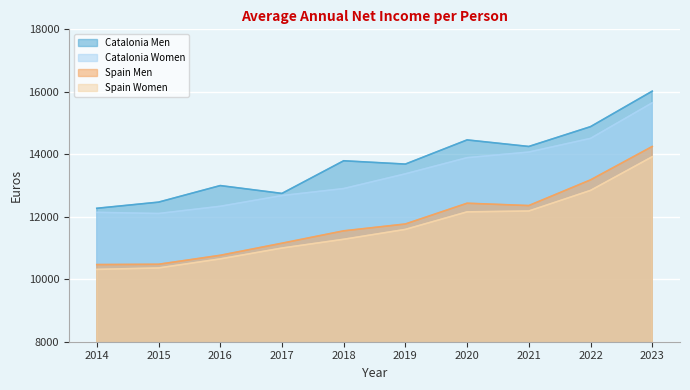

Between 2020 and 2022, which series saw the biggest shift?

Spain Men